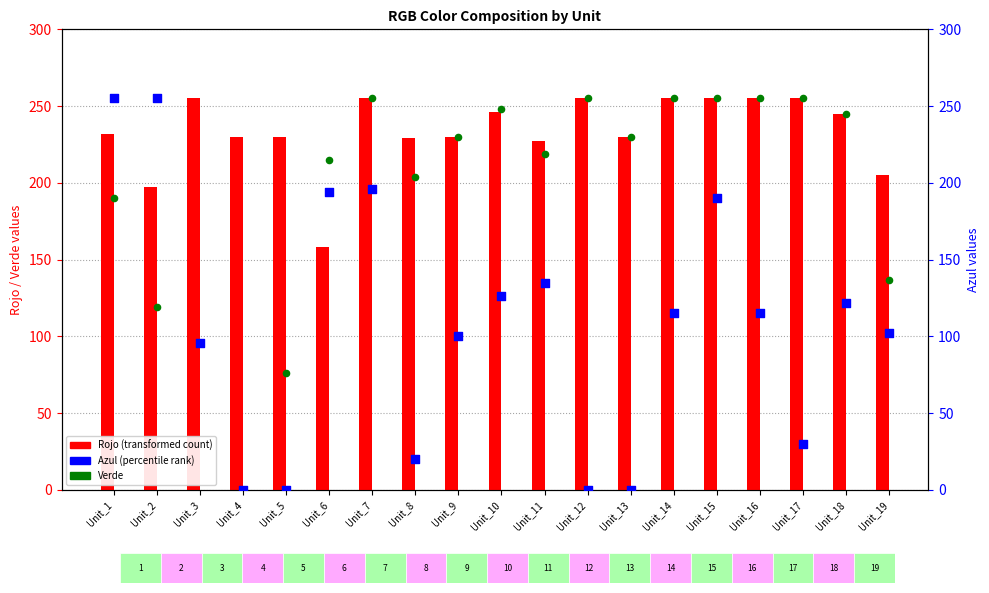

Which series has the largest total across all categories?

Rojo